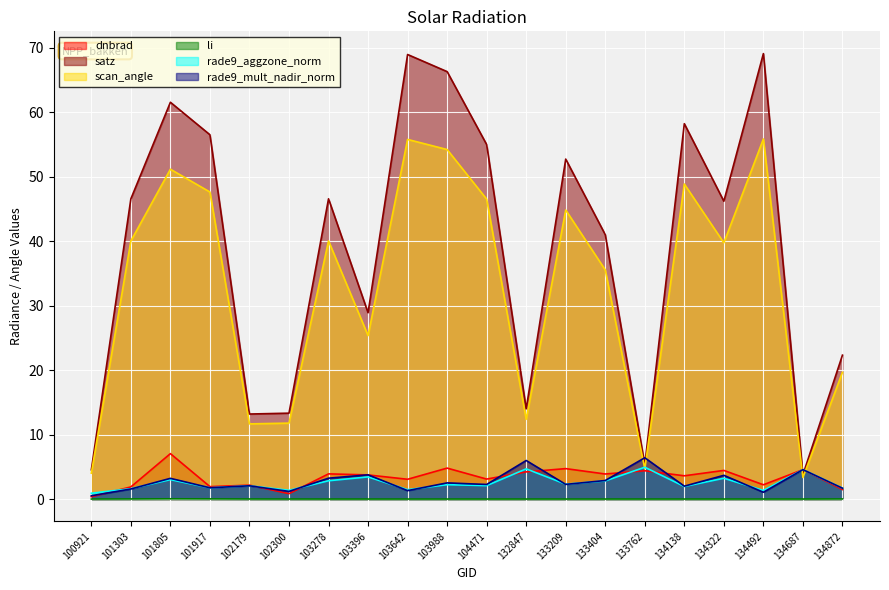

How many values in the satz series exceed 46?

11